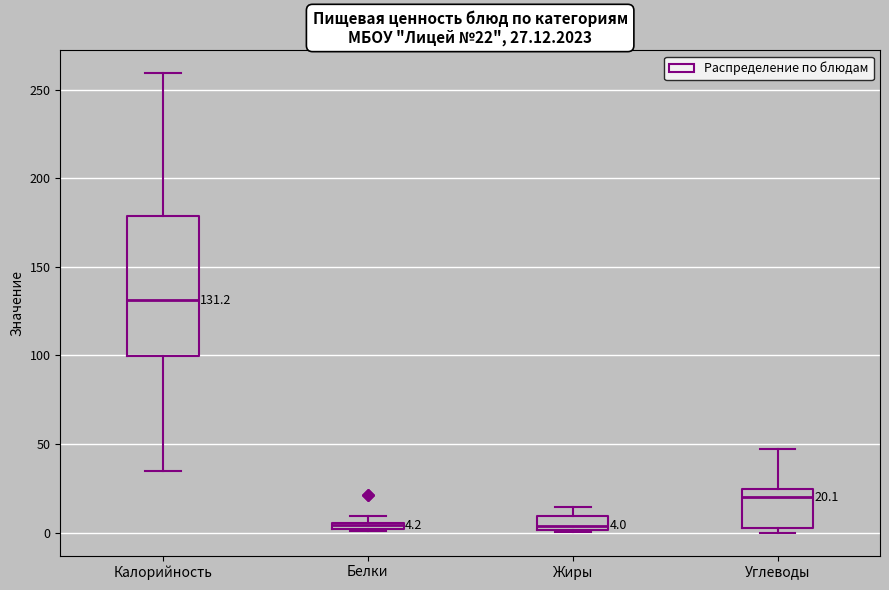

Which box is the tallest, from its lower edge to its upper edge?

Калорийность